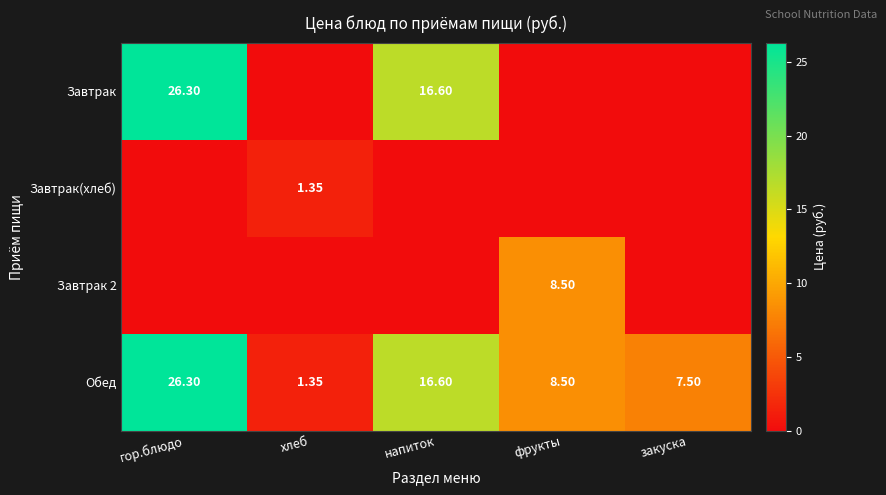

At which label does Обед first exceed 8?

гор.блюдо